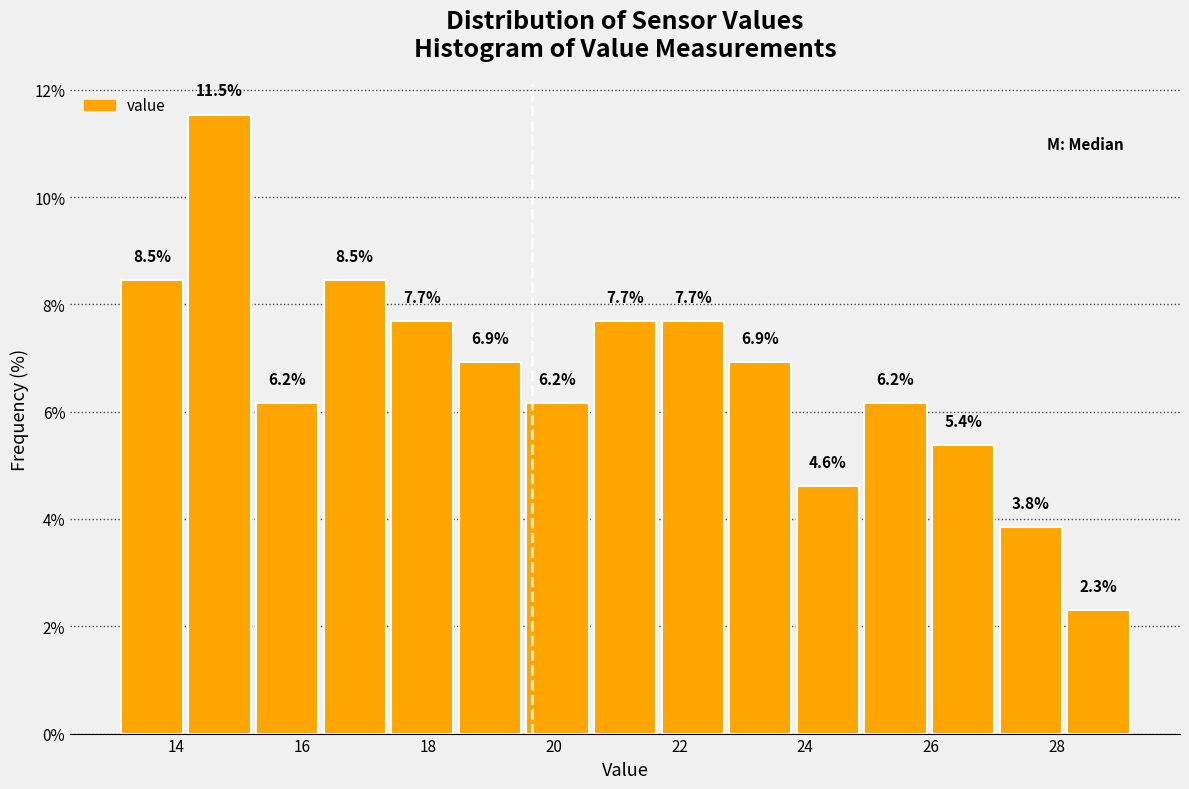

Reading left to right, list every bar in this chart as the range it spans on the x-axis followed by its height. The bar edges are not printed on the chart, so give them approximately, as read against the axis.

13.0 to 14.2: 8.5
14.2 to 15.2: 11.5
15.2 to 16.2: 6.2
16.2 to 17.4: 8.5
17.4 to 18.4: 7.7
18.4 to 19.6: 6.9
19.6 to 20.6: 6.2
20.6 to 21.6: 7.7
21.6 to 22.8: 7.7
22.8 to 23.8: 6.9
23.8 to 24.8: 4.6
24.8 to 26.0: 6.2
26.0 to 27.0: 5.4
27.0 to 28.2: 3.8
28.2 to 29.2: 2.3